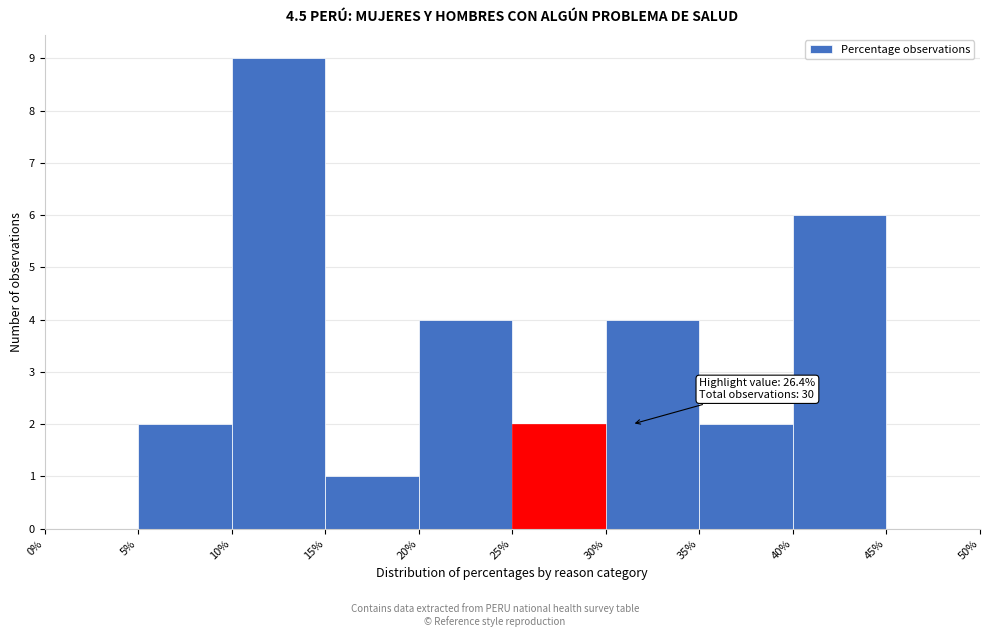

Over which range of the x-axis is the bar tallest?

10% to 15%